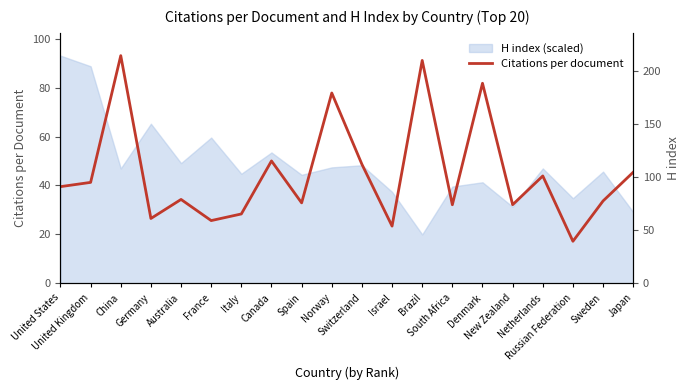

What is the label of the 1st point from the left?

United States